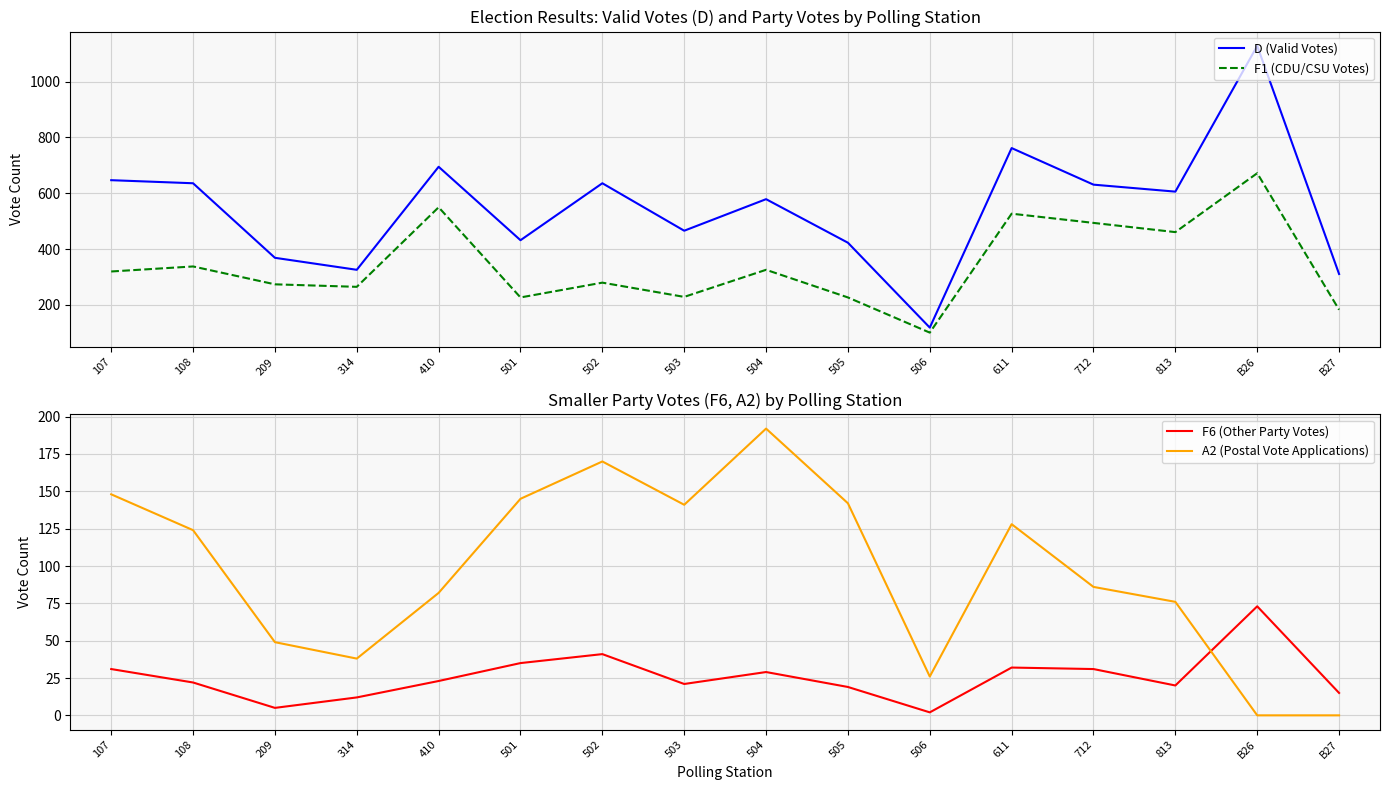

What is the average value of the F6 (Other Party Votes) series?

26